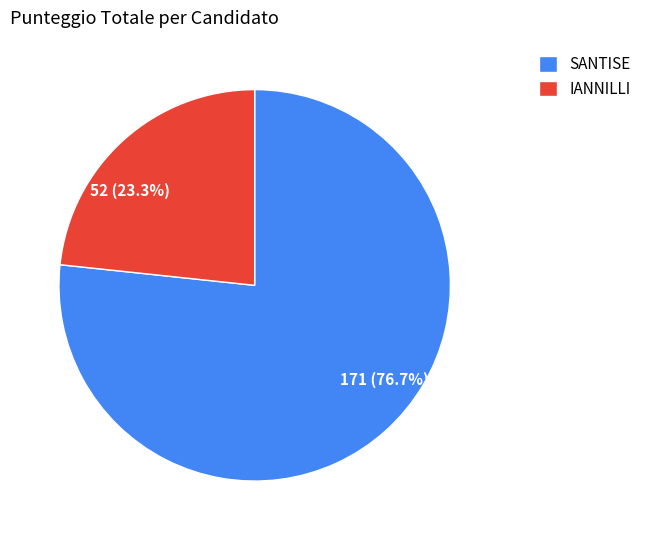

What percentage is the IANNILLI slice, to the nearest percent?

23%